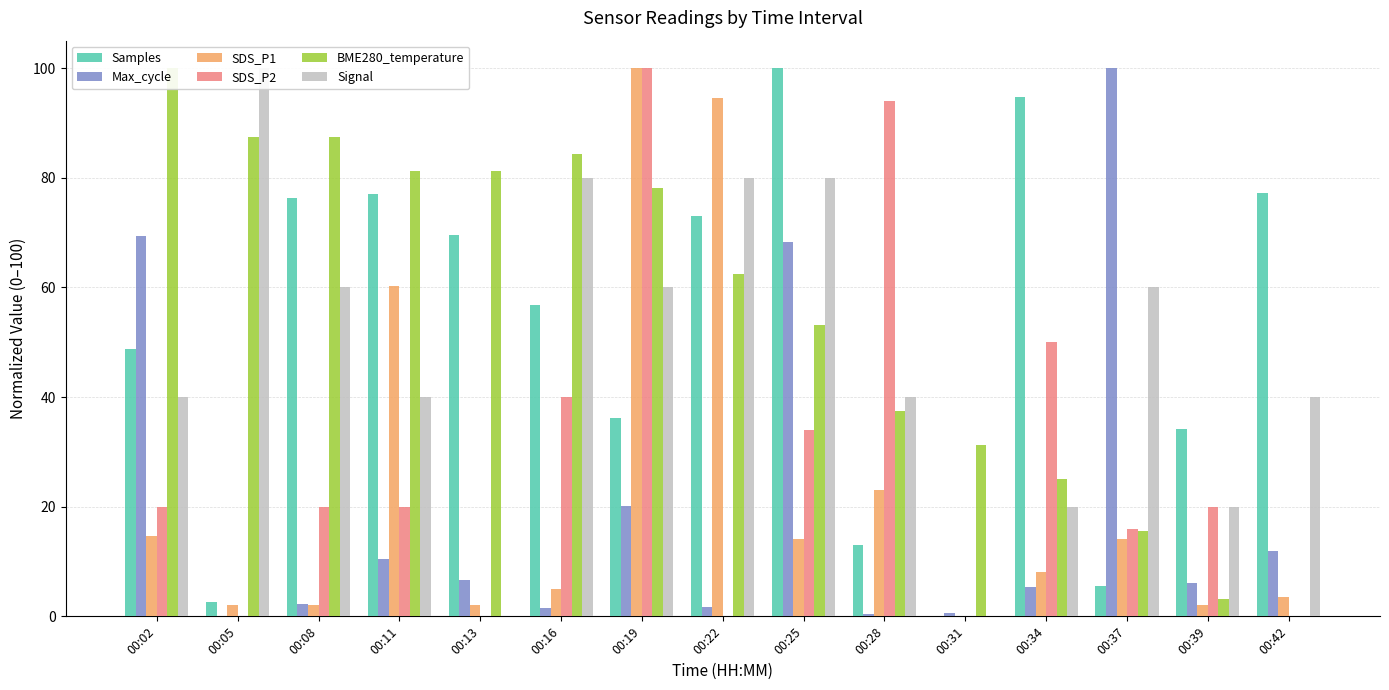

Rank the series by their maximum value, from lowest to highest.

Samples, Max_cycle, SDS_P1, SDS_P2, BME280_temperature, Signal